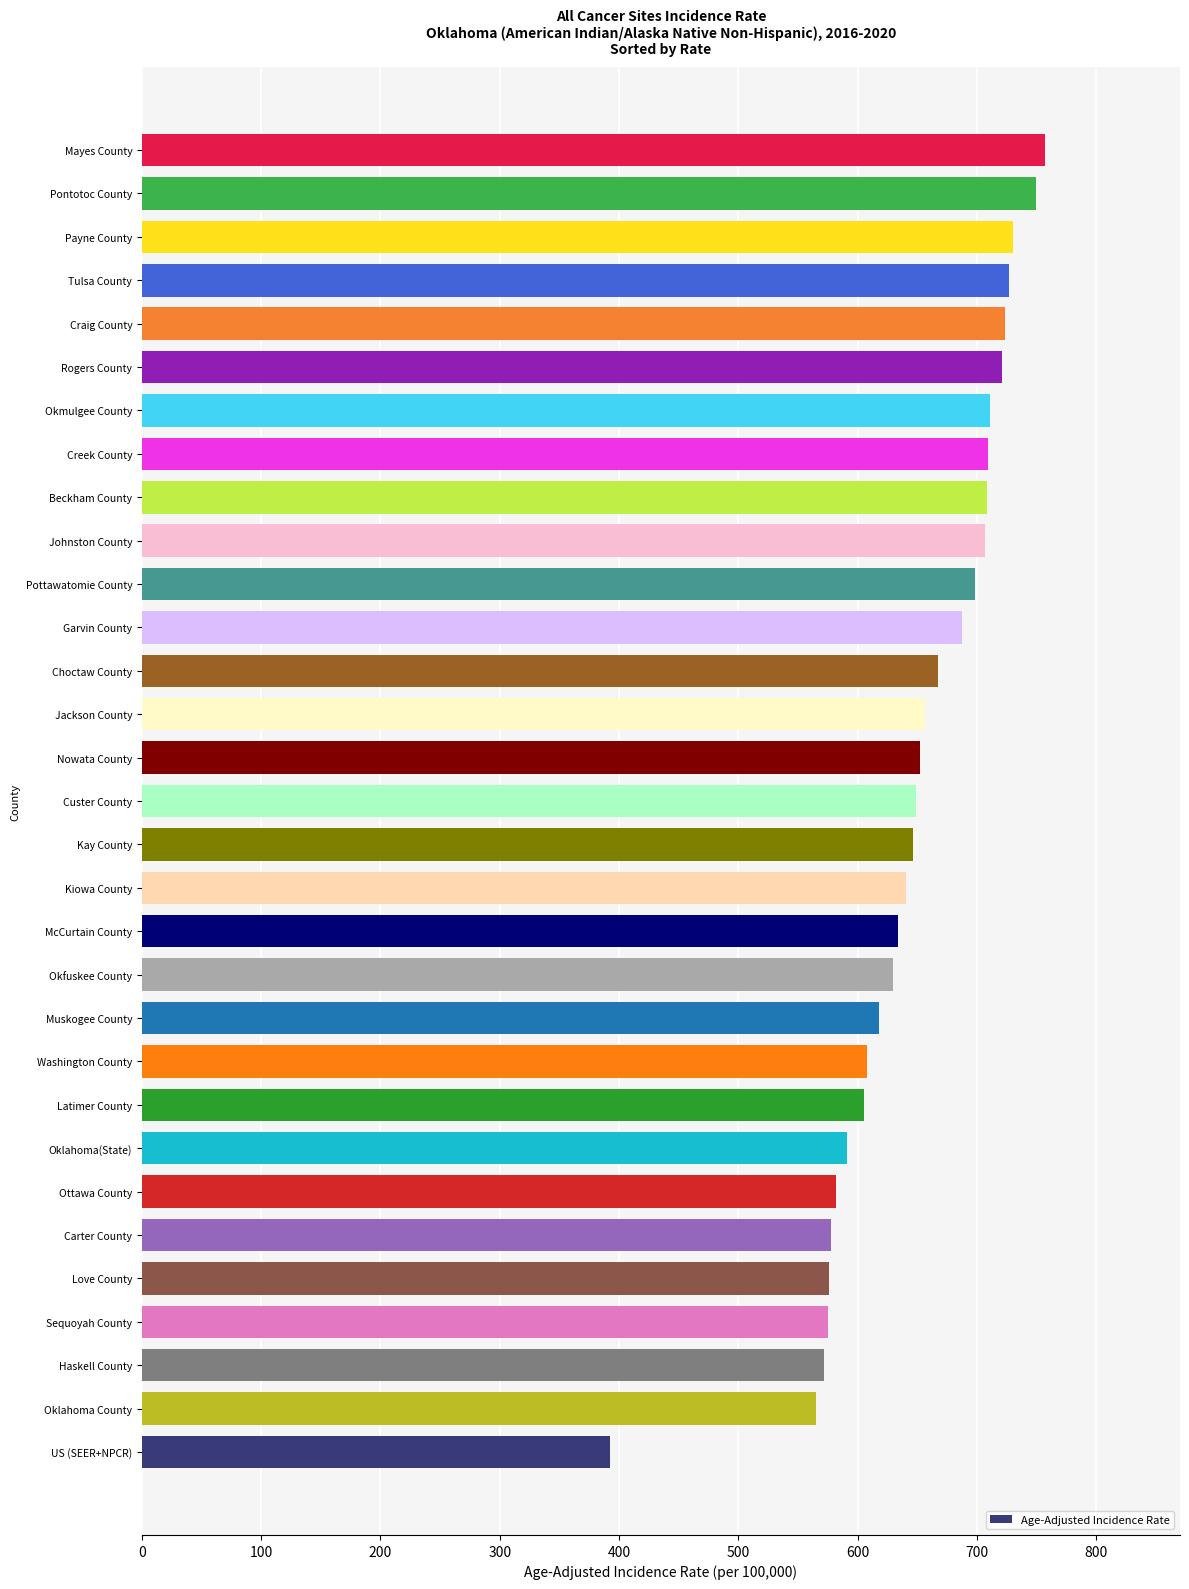

What is the greatest value displayed?

756.8